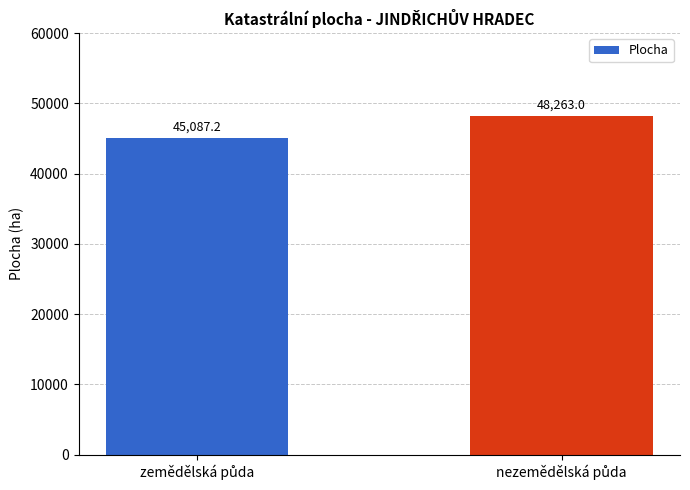

What is the average value?

46675.1